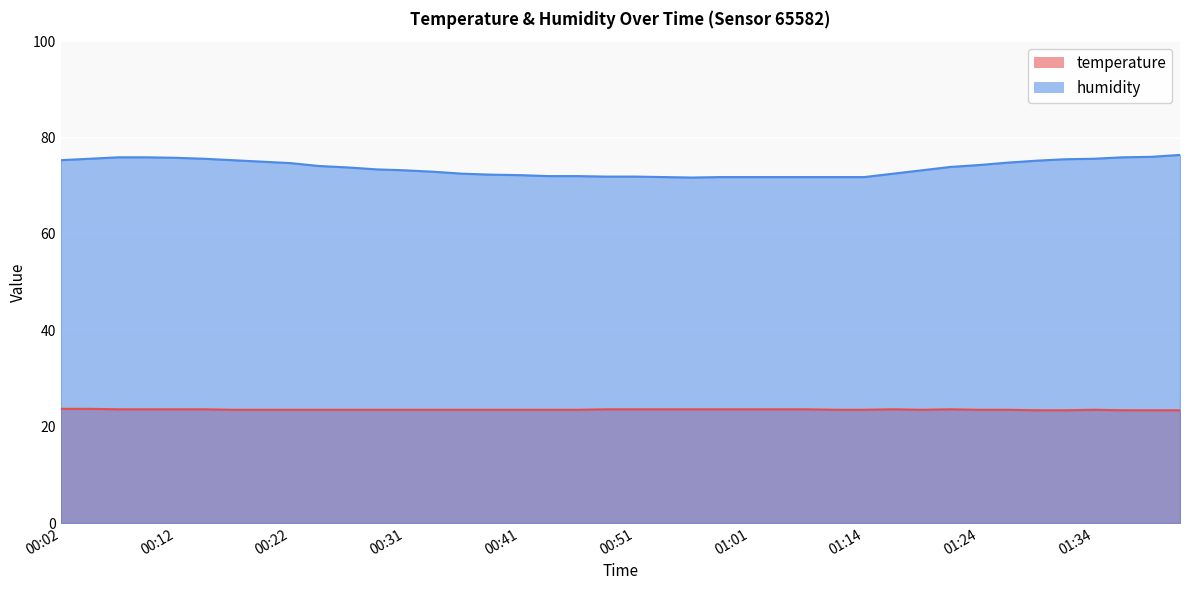

What is the minimum value for temperature?

23.4